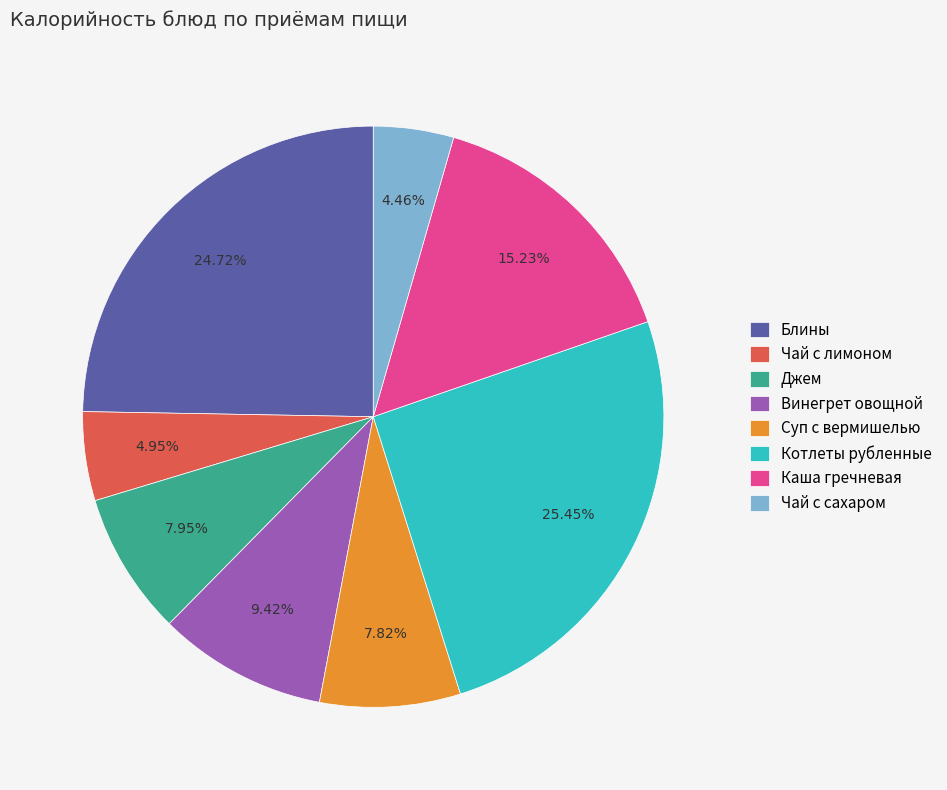

How many segments does this pie chart have?

8